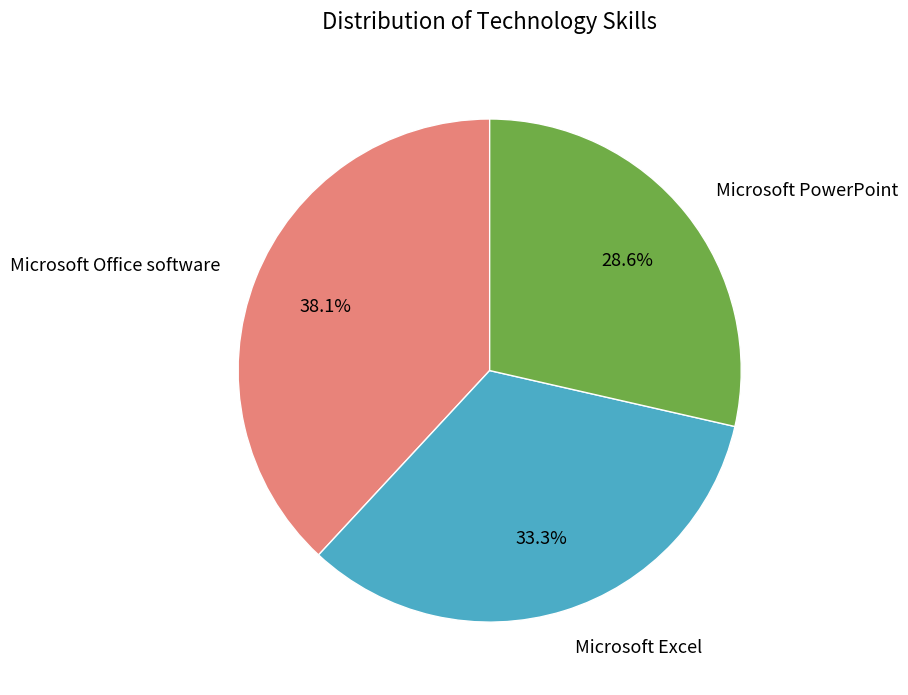

Is there a majority slice in this chart?

No